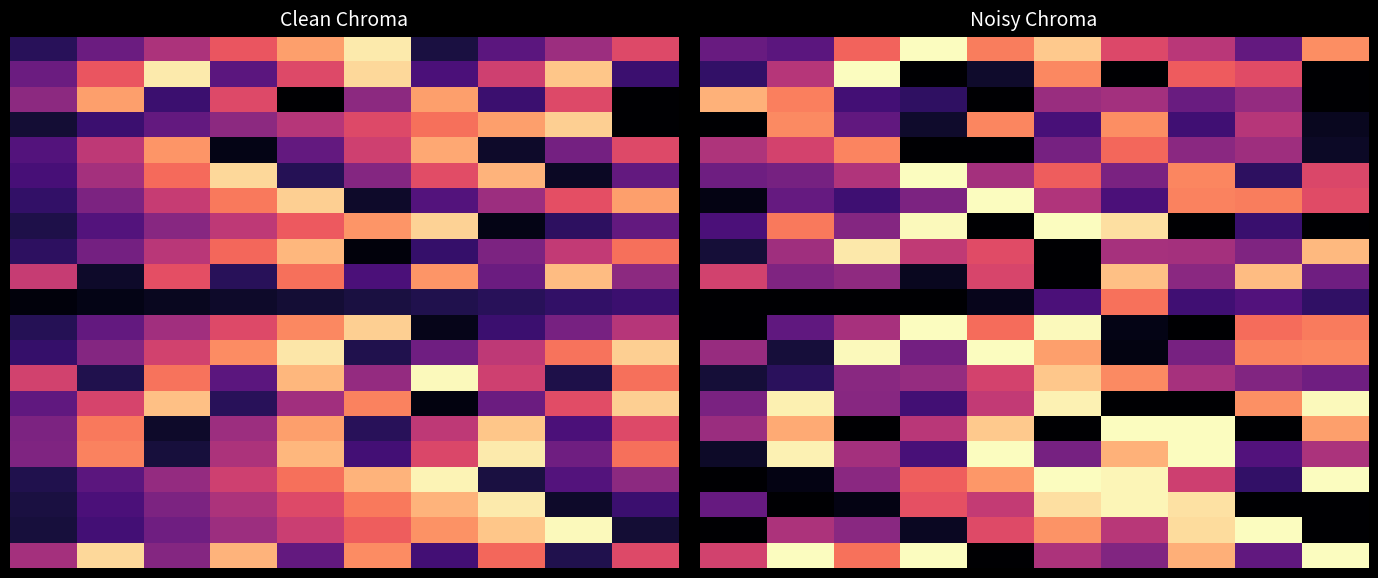

At which category is the sum across all series the highest?

5